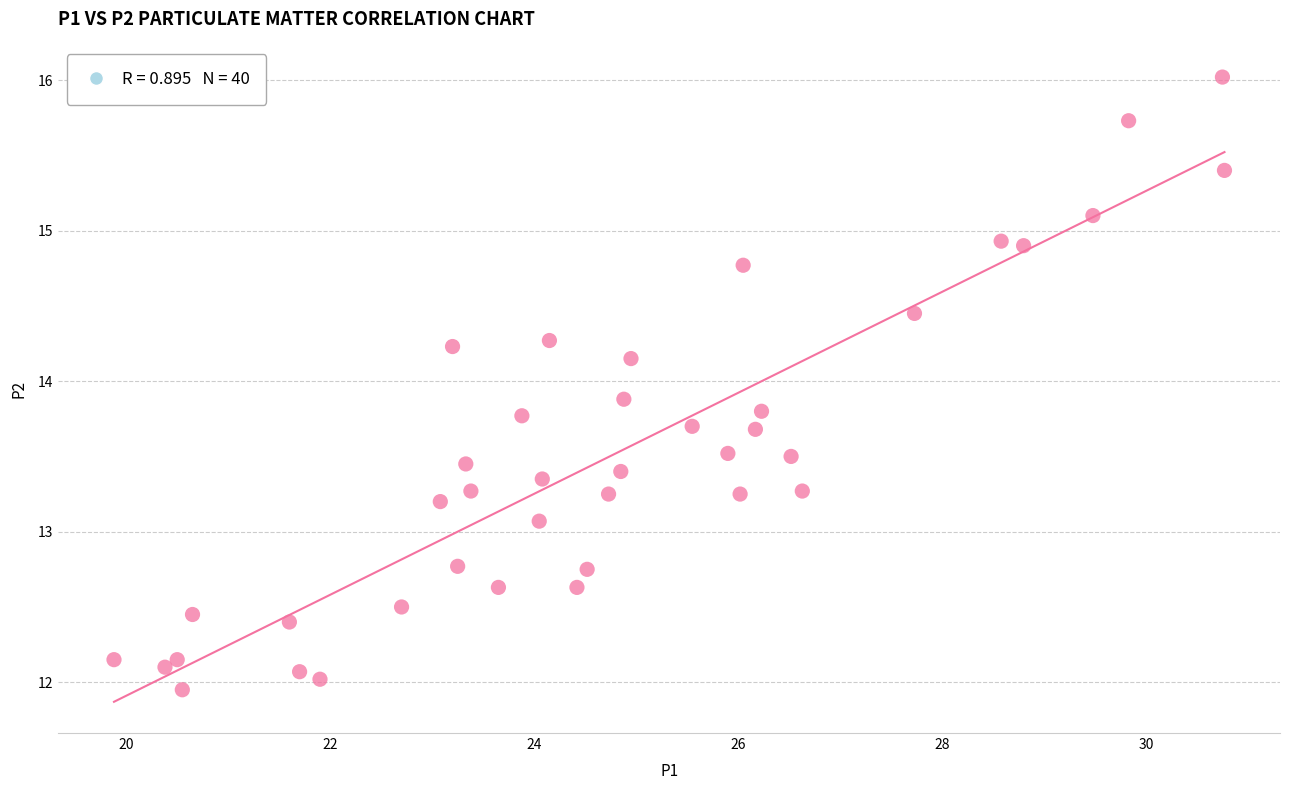

What Y value in the scatter plot is closest to 13?

13.1